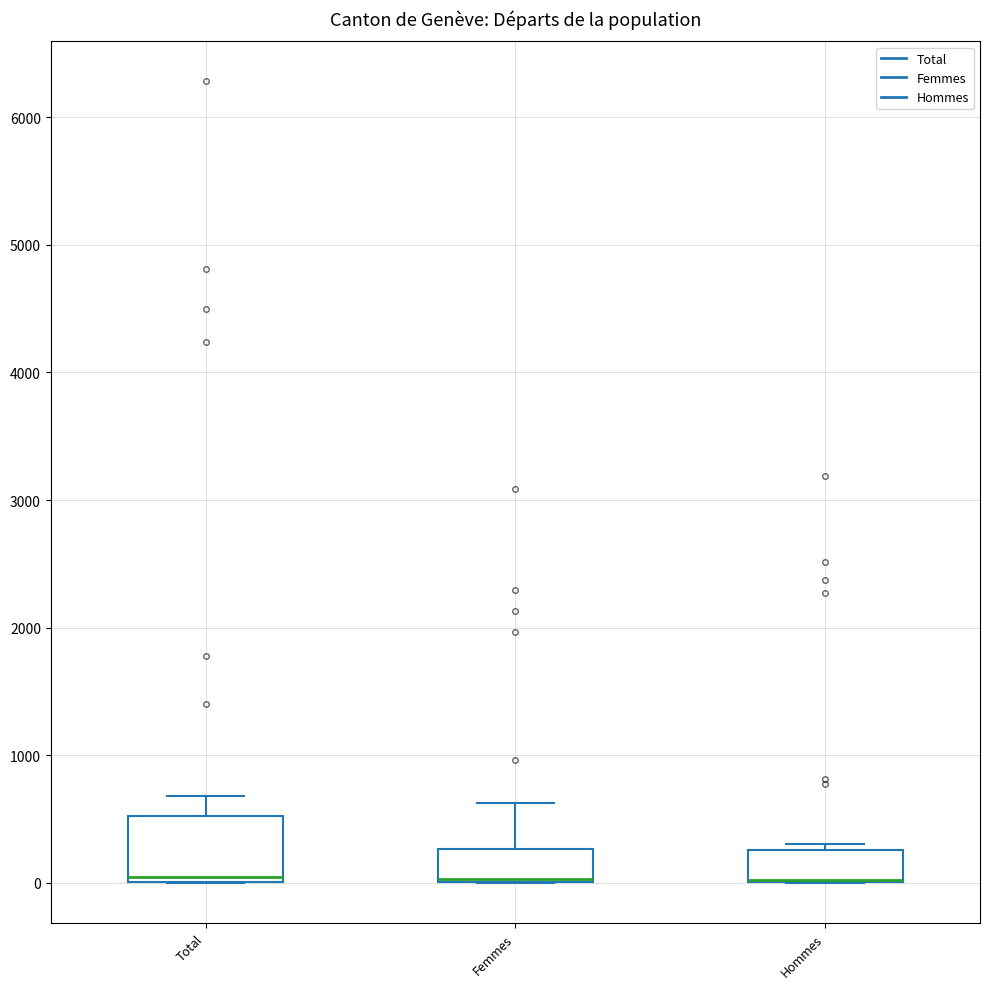

Where is the upper edge of the box for Femmes on the y-axis? The values are not printed on the chart, so give them approximately, as read against the axis.

300